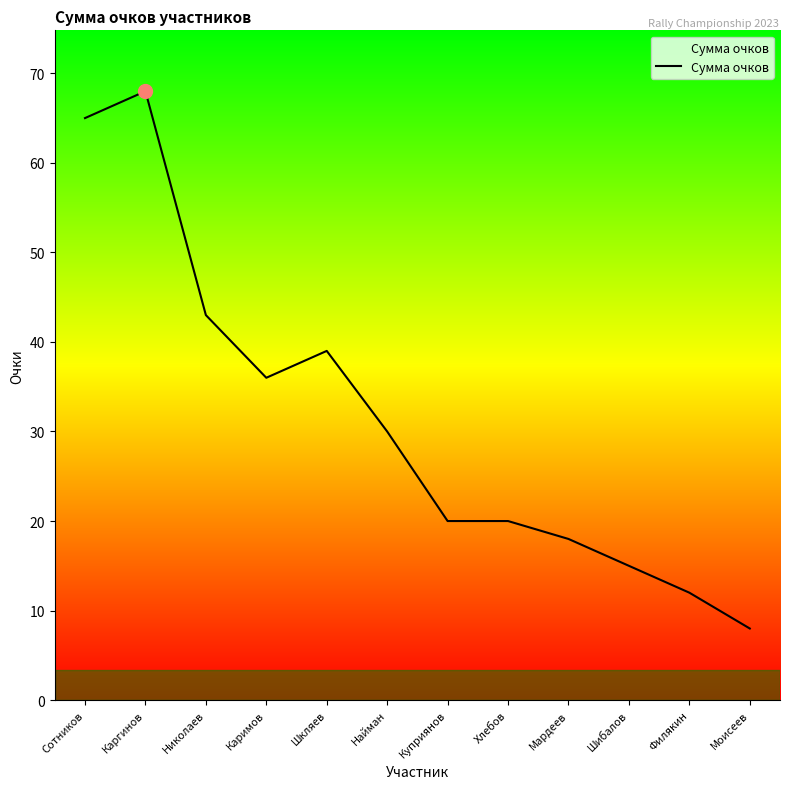

What is the difference between the values at Сотников and Филякин?

53